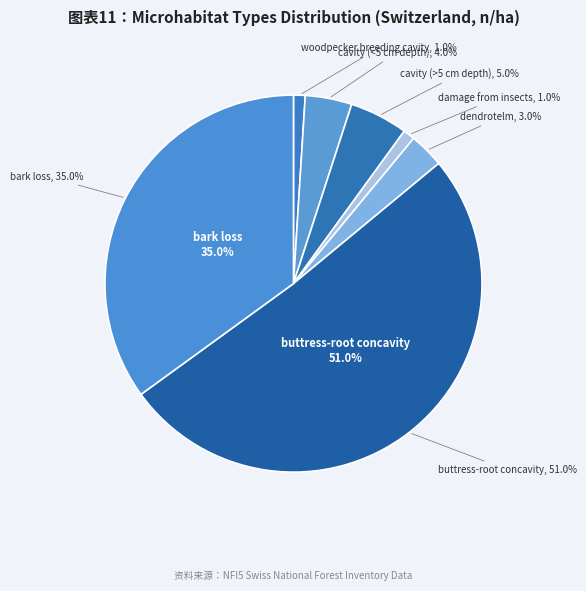

Between bark loss and buttress-root concavity, which is larger?

buttress-root concavity